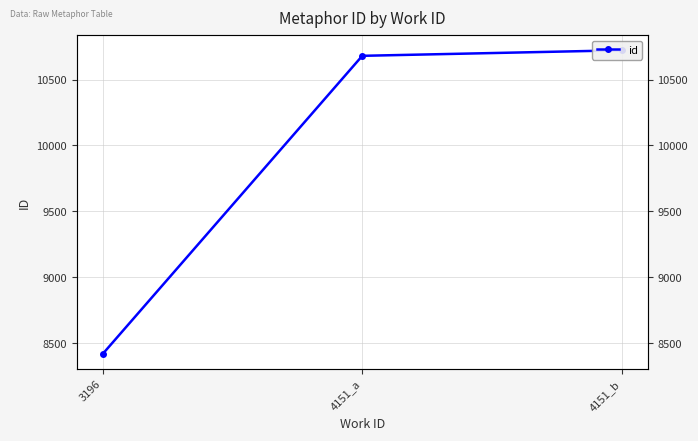

What is the smallest value displayed?

8419